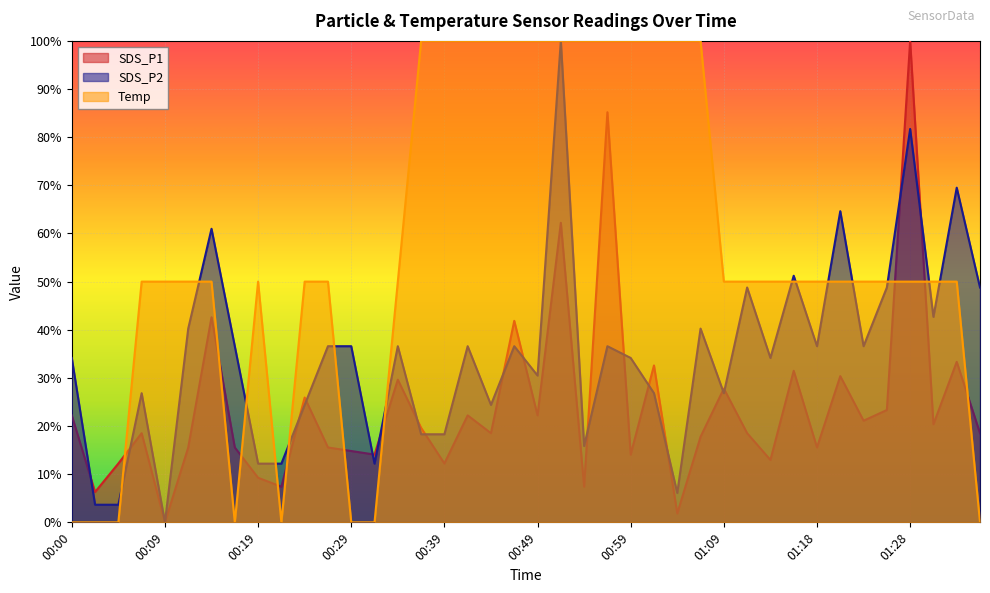

What are all the series names shown in the legend?

SDS_P1, SDS_P2, Temp